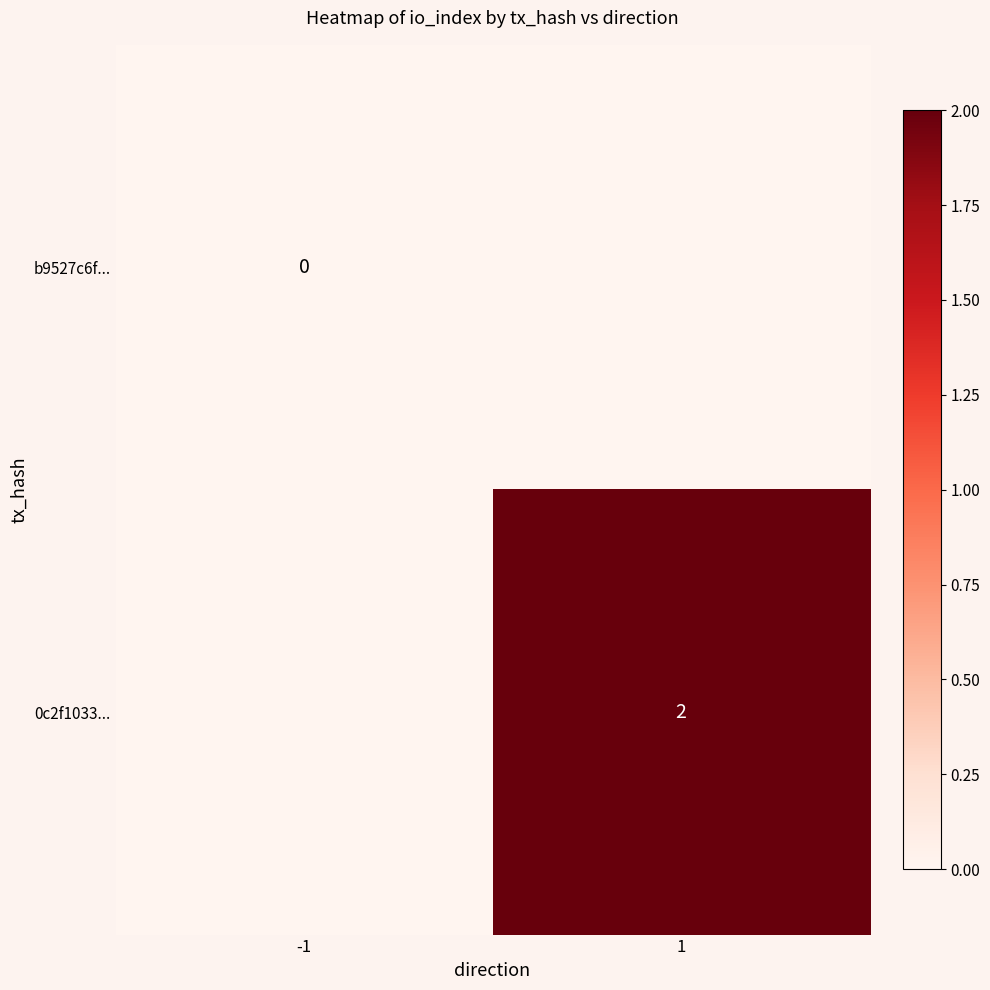

How many distinct data groups are displayed?

2